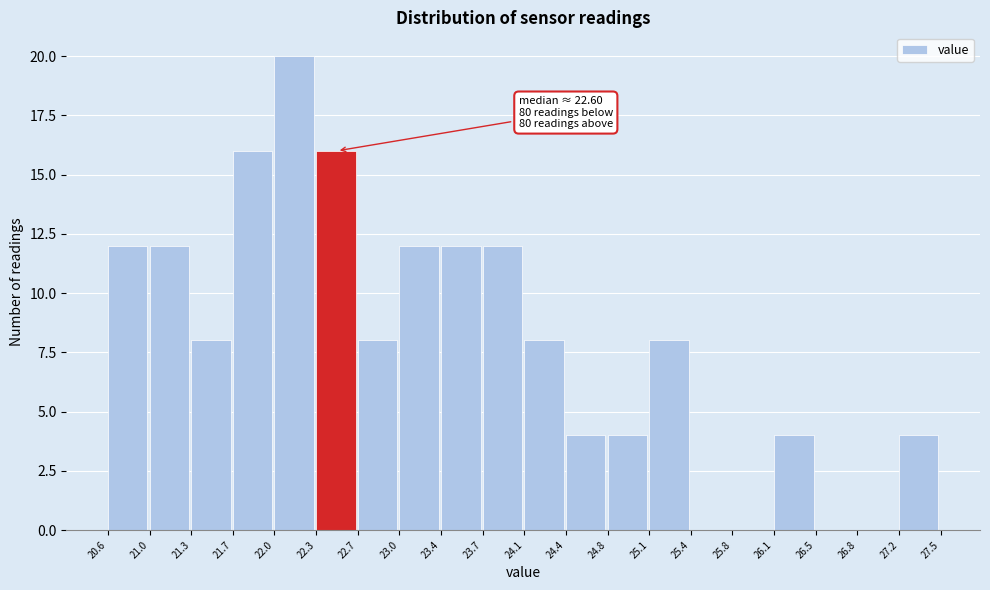

Which range on the x-axis has the tallest bar?

22.0 to 22.3